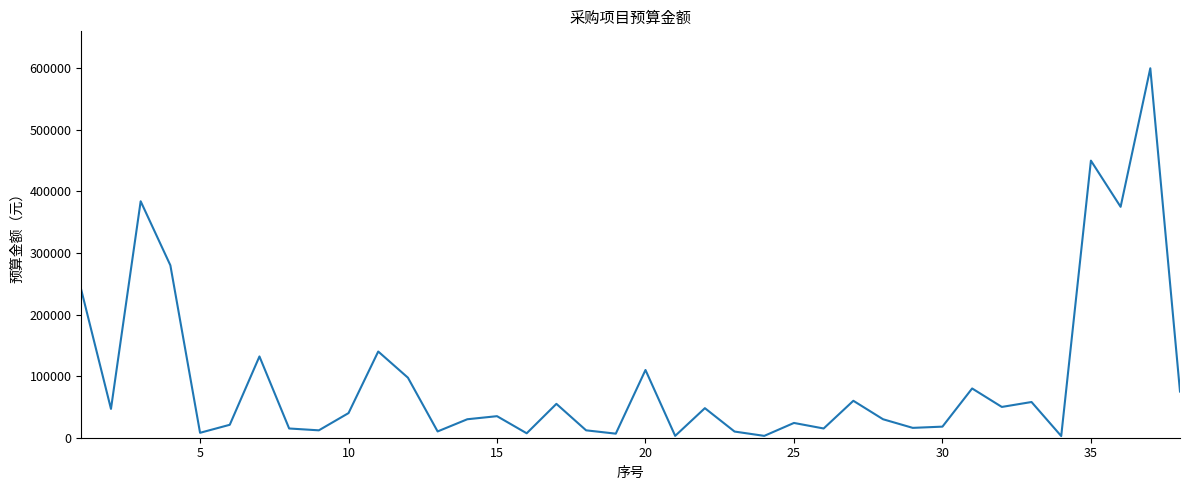

What is the difference between the maximum and minimum values?

597300